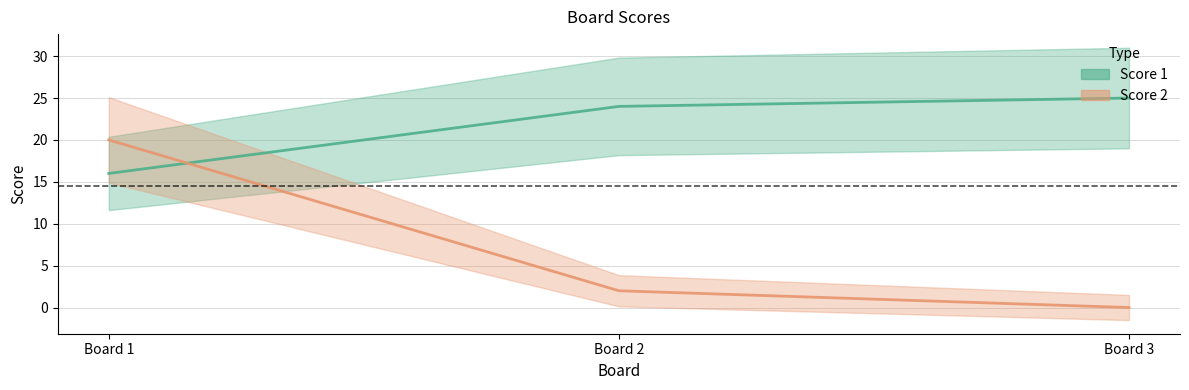

What are all the series names shown in the legend?

Score 1, Score 2